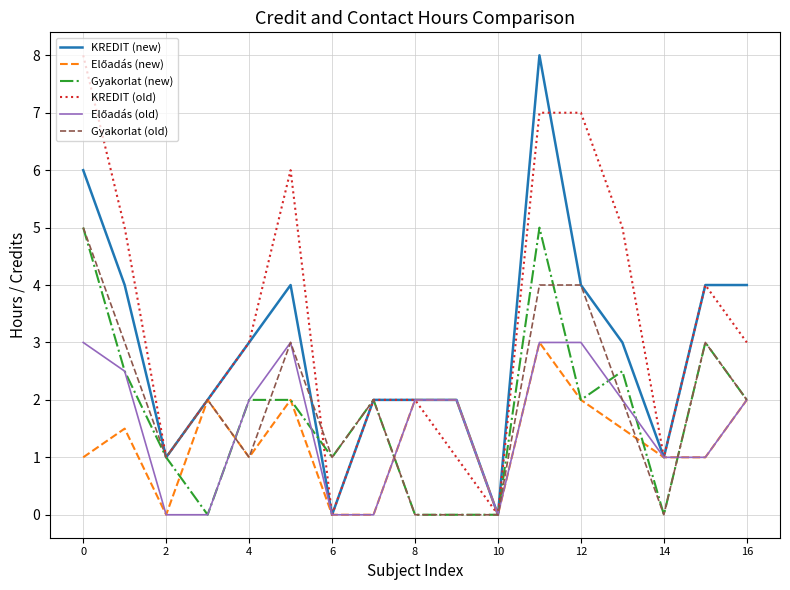

What is the highest value of the Gyakorlat (new) series?

5.0